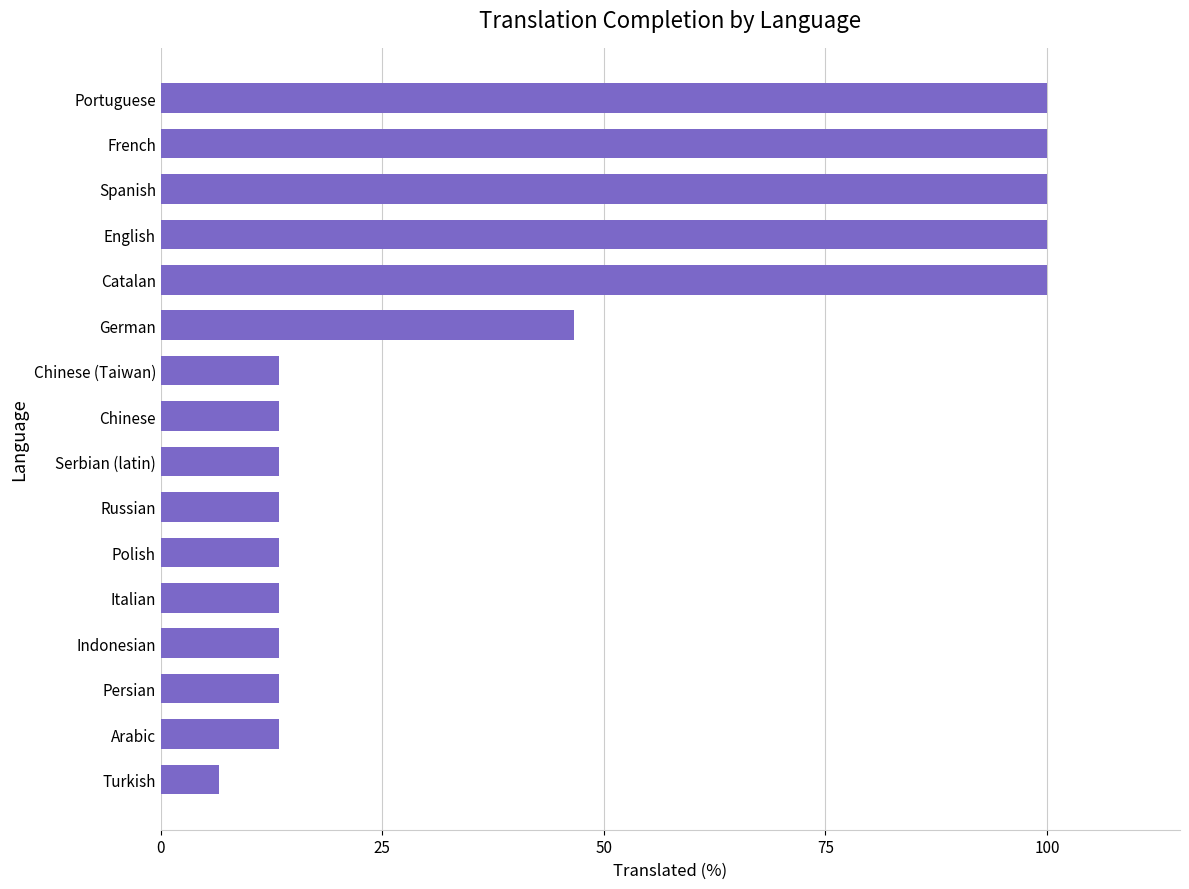

What is the maximum value shown in the chart?

100.0